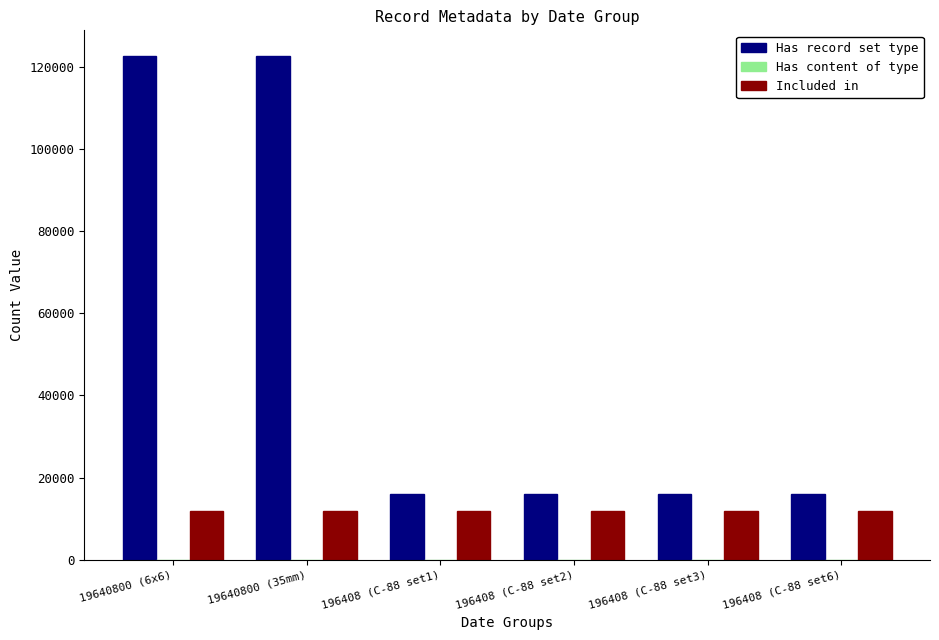

Which series has the largest total across all categories?

Has record set type